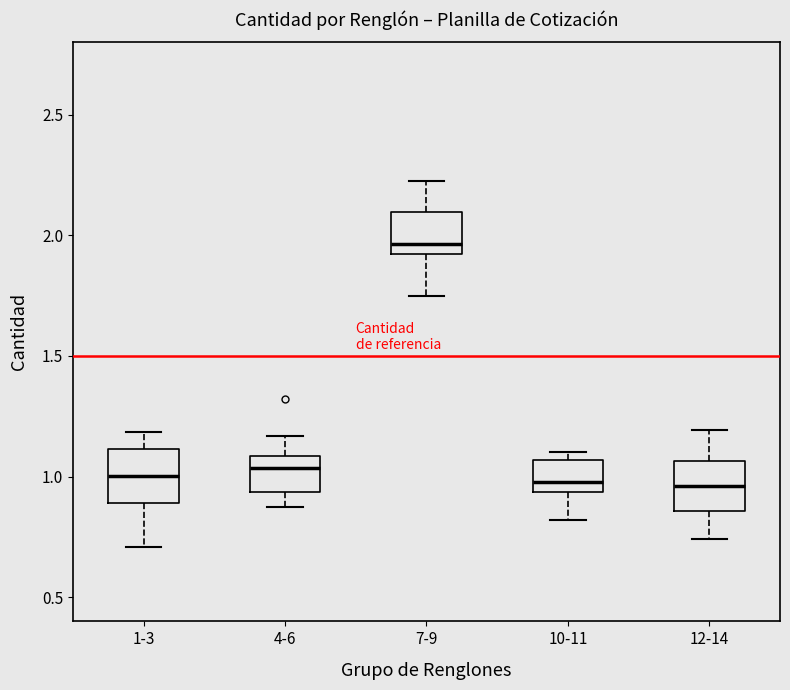

Which box's median line is the highest?

7-9